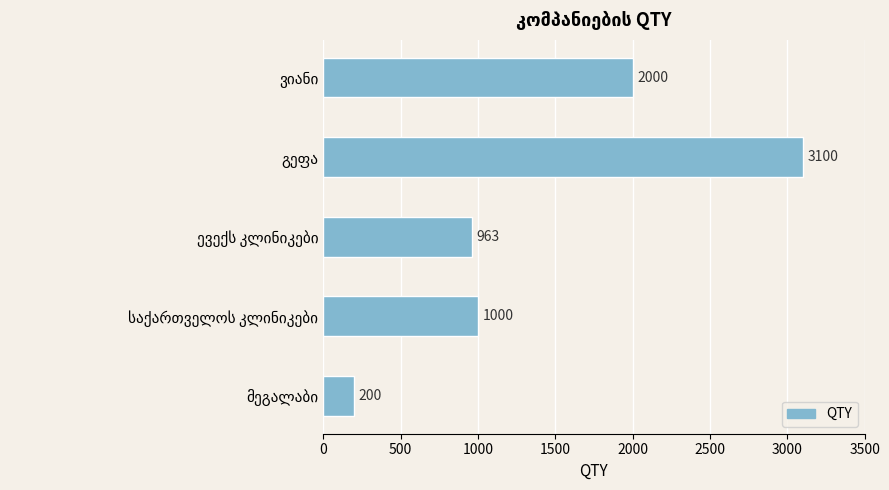

What is the maximum value shown in the chart?

3100